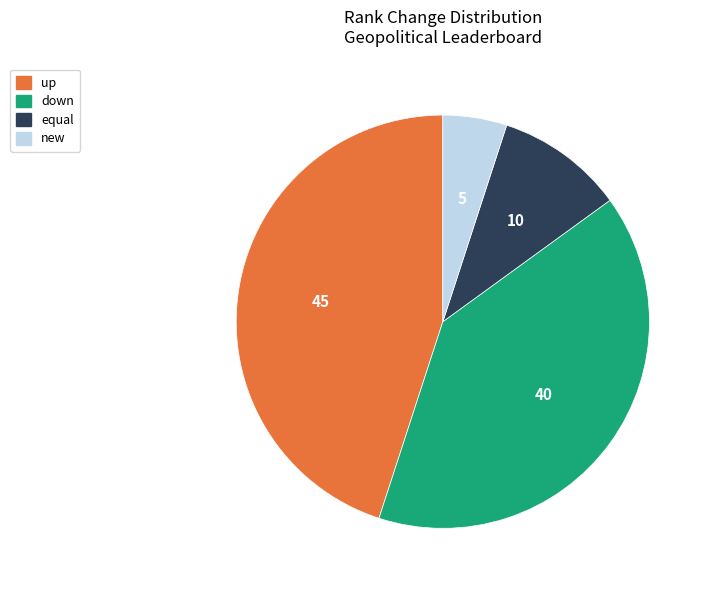

How many slices are in this pie chart?

4